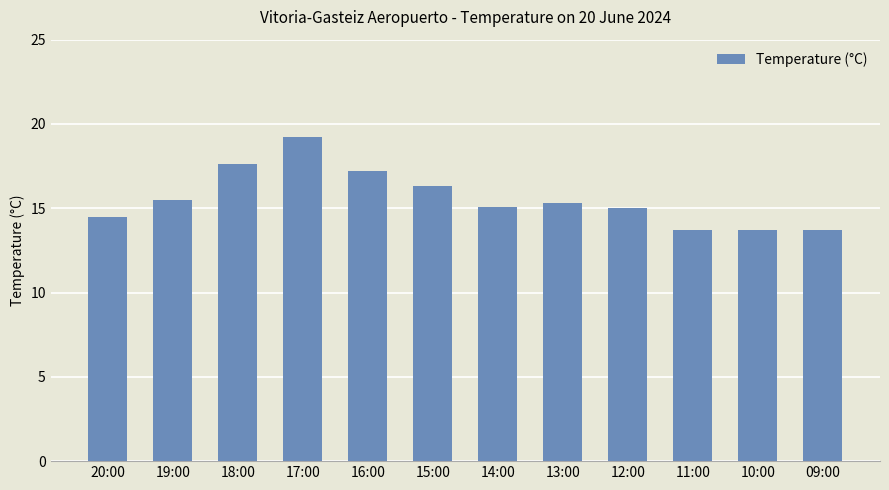

What is the difference between the maximum and minimum values?

5.5